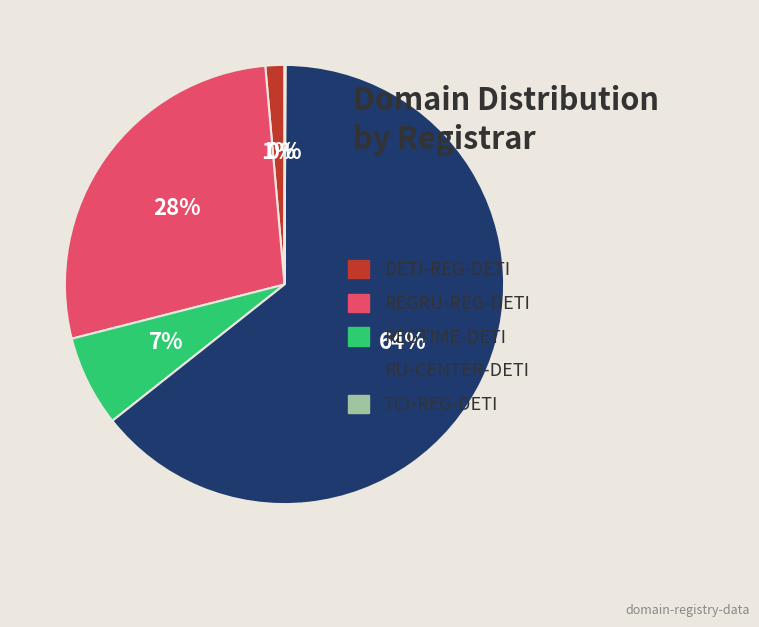

Which slice is the largest?

RU-CENTER-DETI